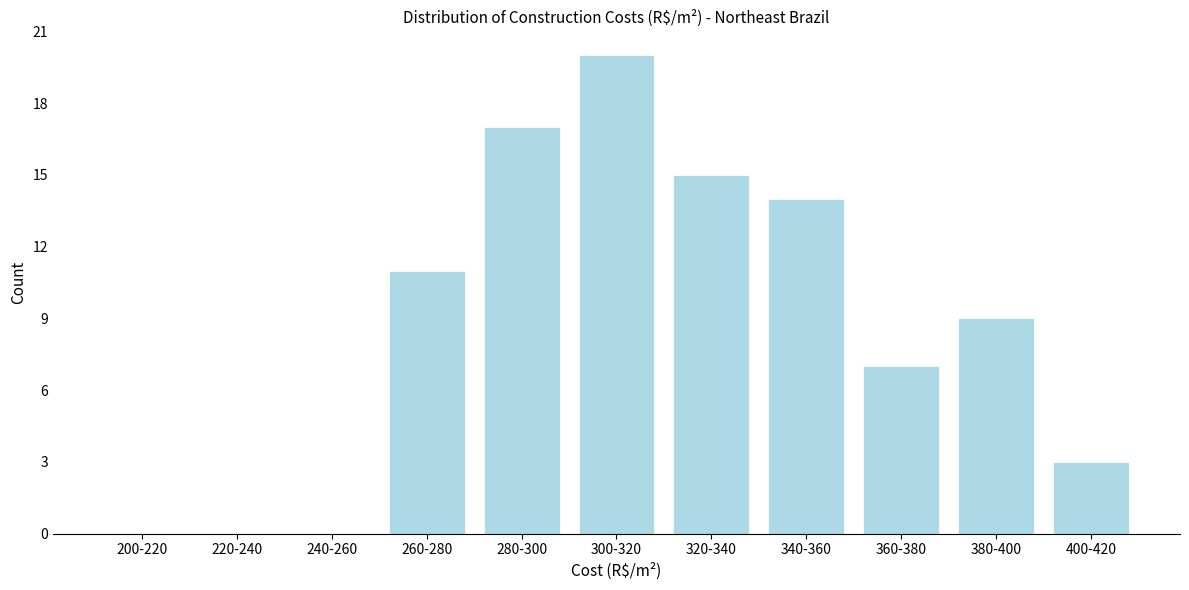

Reading left to right, transcribe all the data shown in this chart.

200-220=0	220-240=0	240-260=0	260-280=11	280-300=17	300-320=20	320-340=15	340-360=14	360-380=7	380-400=9	400-420=3